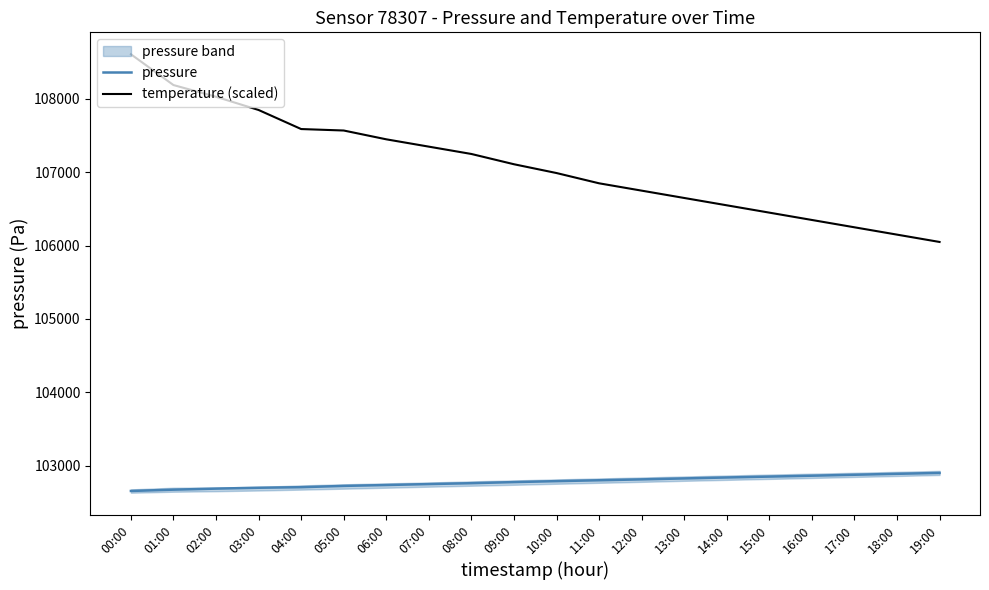

At how many categories does at least one series exceed 103512?

20